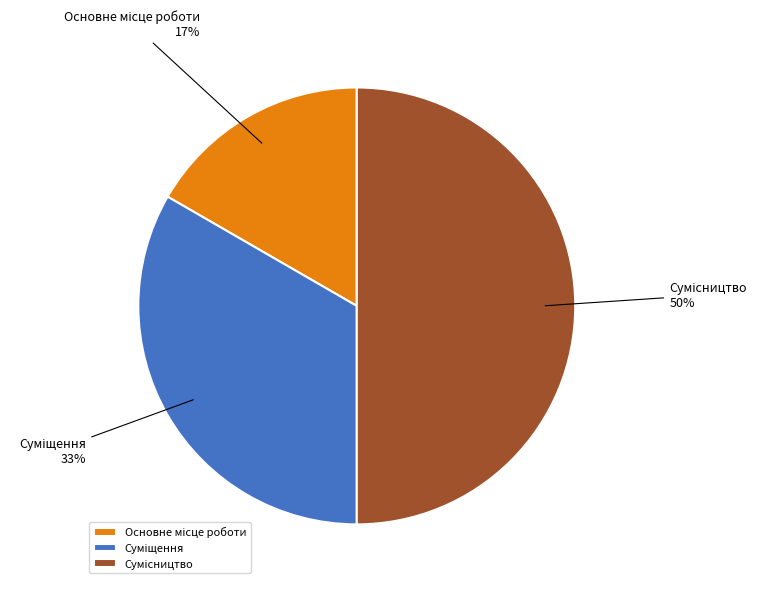

To the nearest percent, what is the average slice percentage?

33%